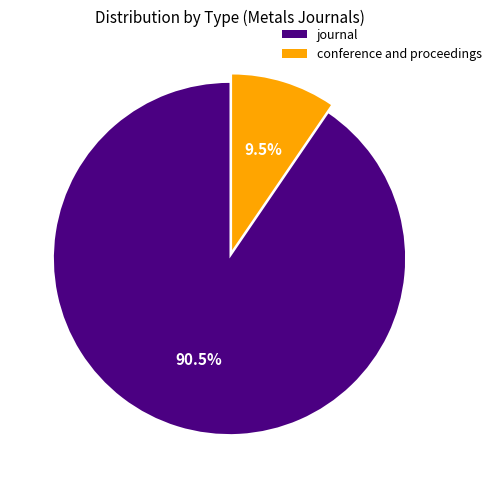

Rank the categories by value from highest to lowest.

journal, conference and proceedings